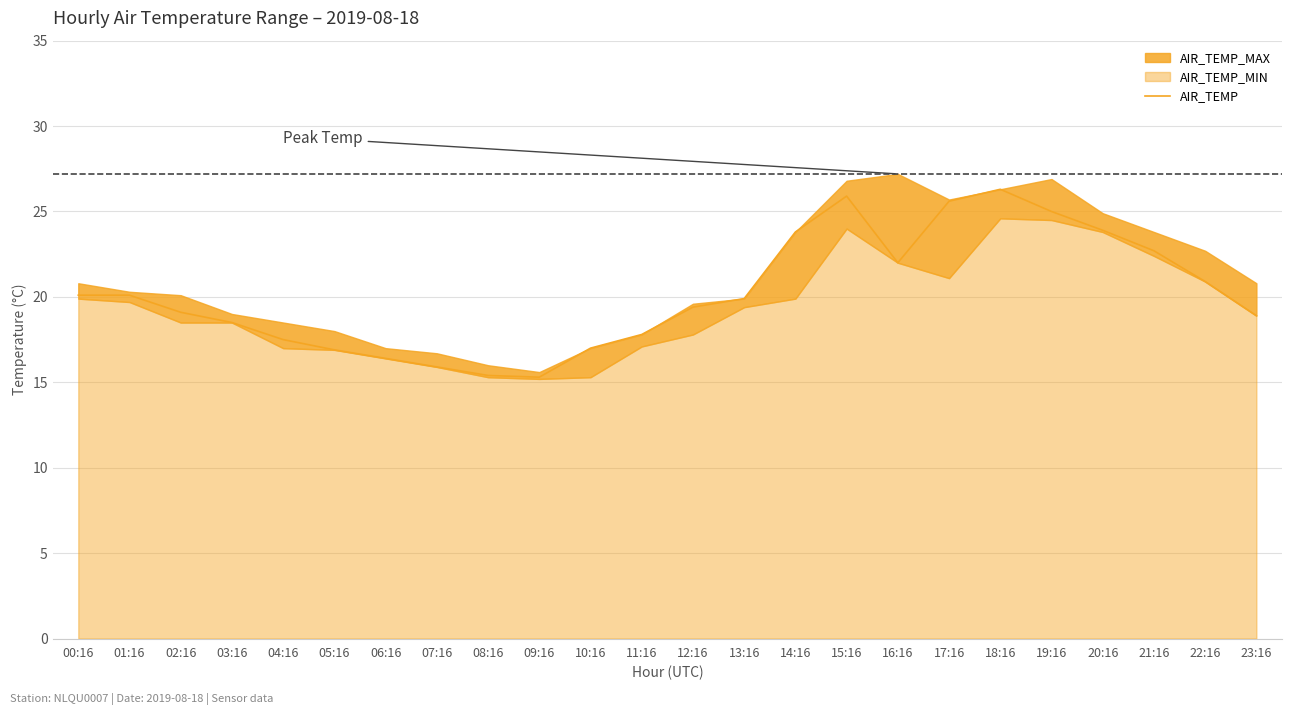

How many points are lower than both their immediate neighbors (excluding endpoints)?

2